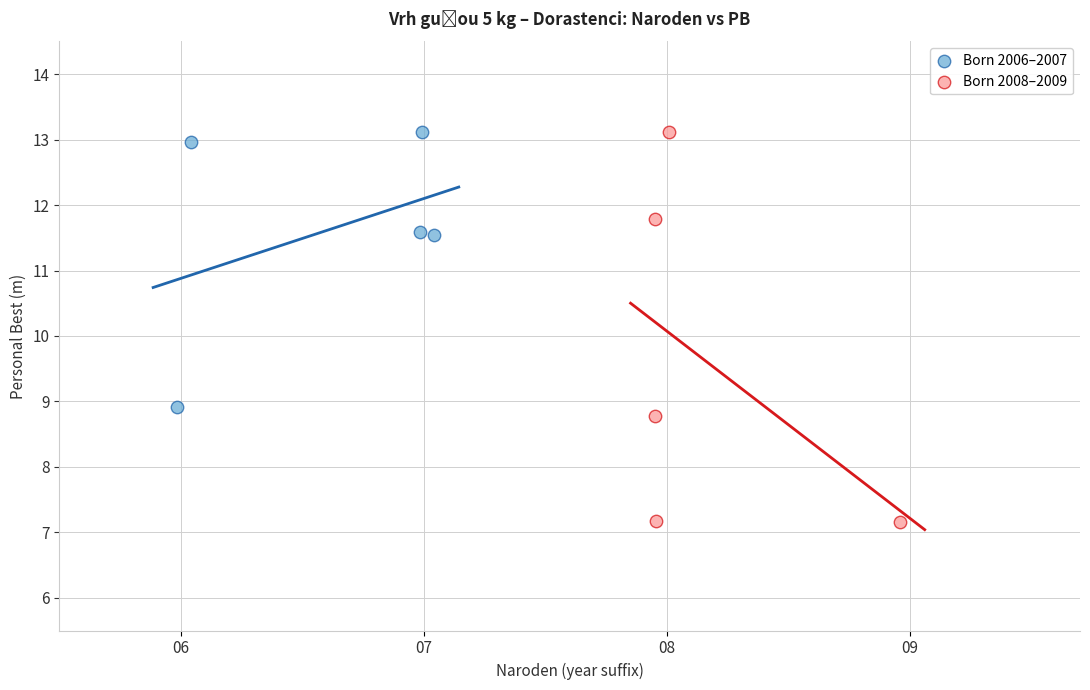

What are all the series names shown in the legend?

Born 2006–2007, Born 2008–2009